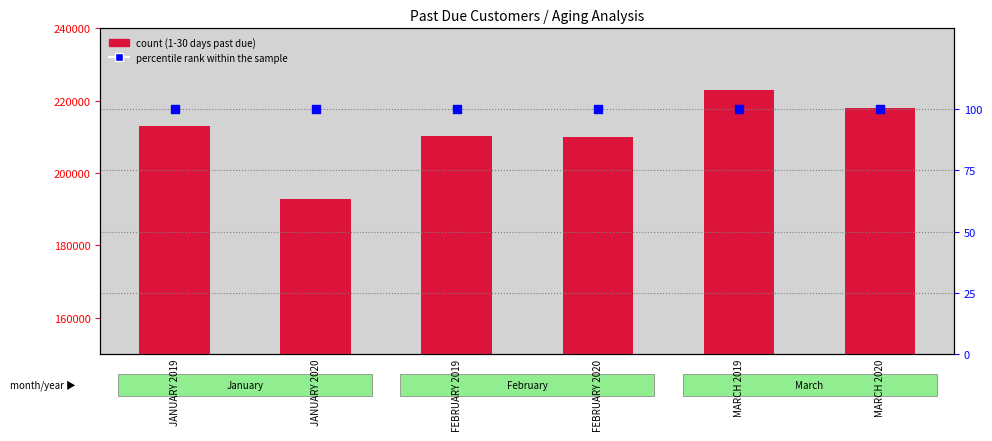

Which series has the largest total across all categories?

count